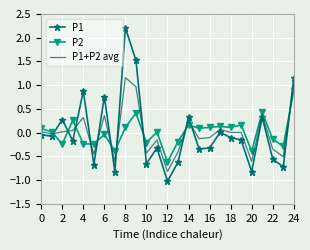

What is the difference between the maximum and minimum values in the P1 series?

3.2